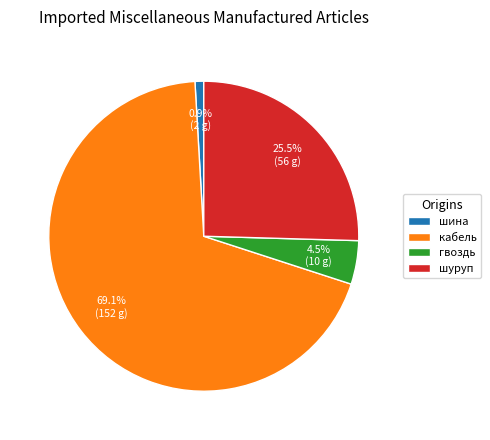

Count the number of slices in the pie.

4